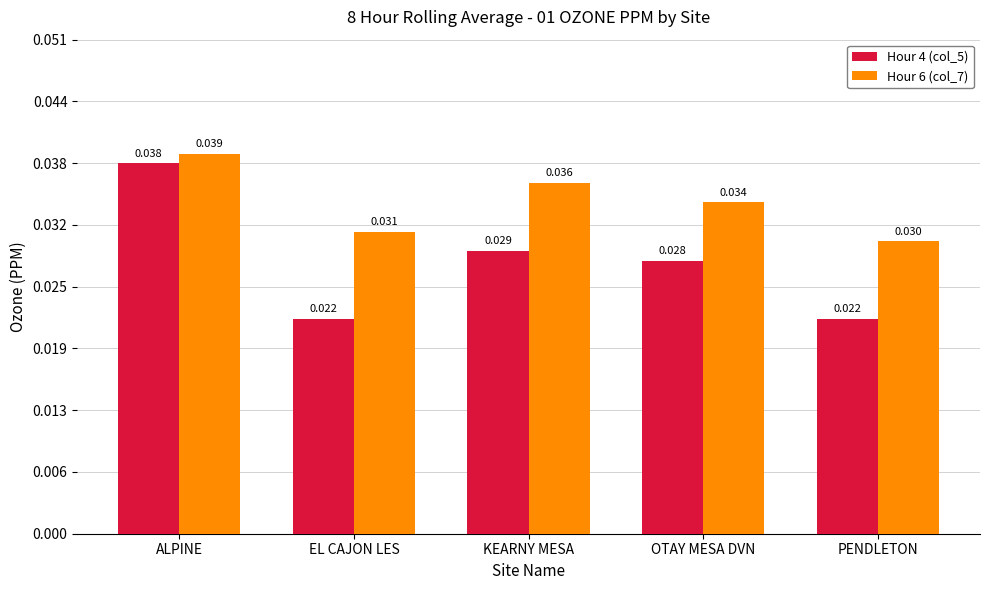

What are all the series names shown in the legend?

Hour 4 (col_5), Hour 6 (col_7)